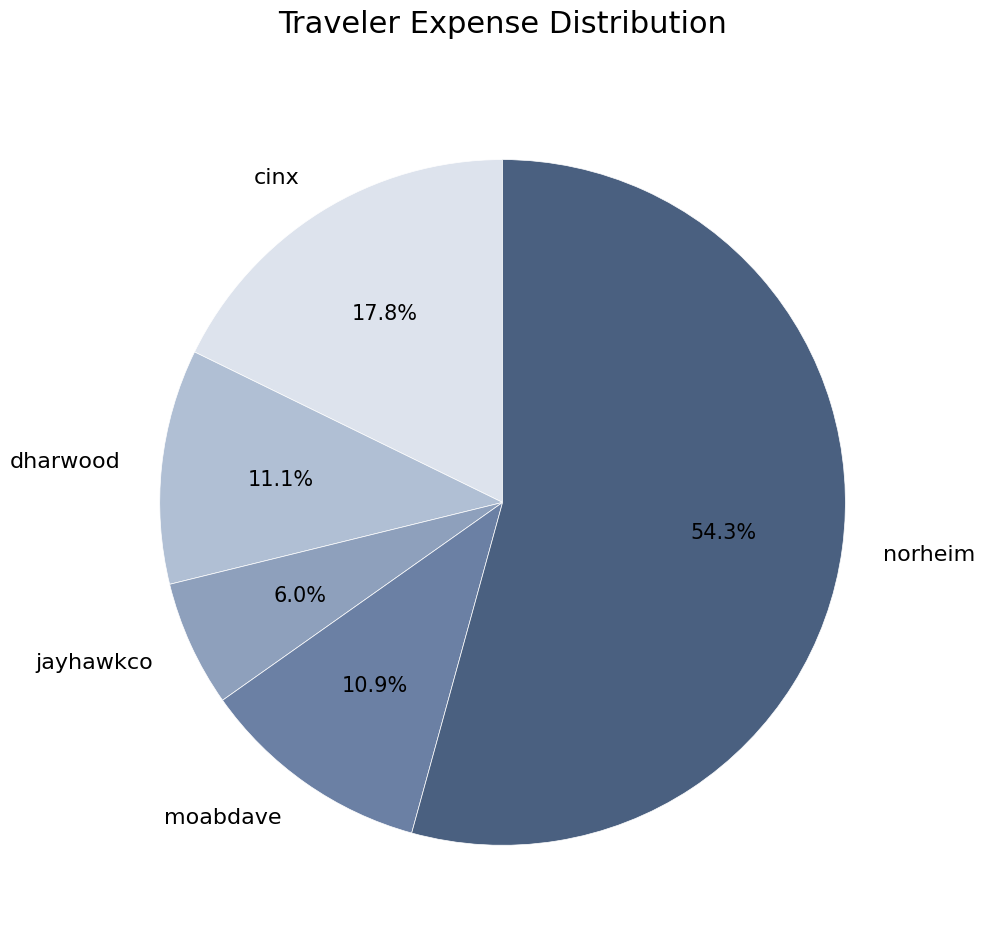

To the nearest percent, what portion does cinx represent?

18%